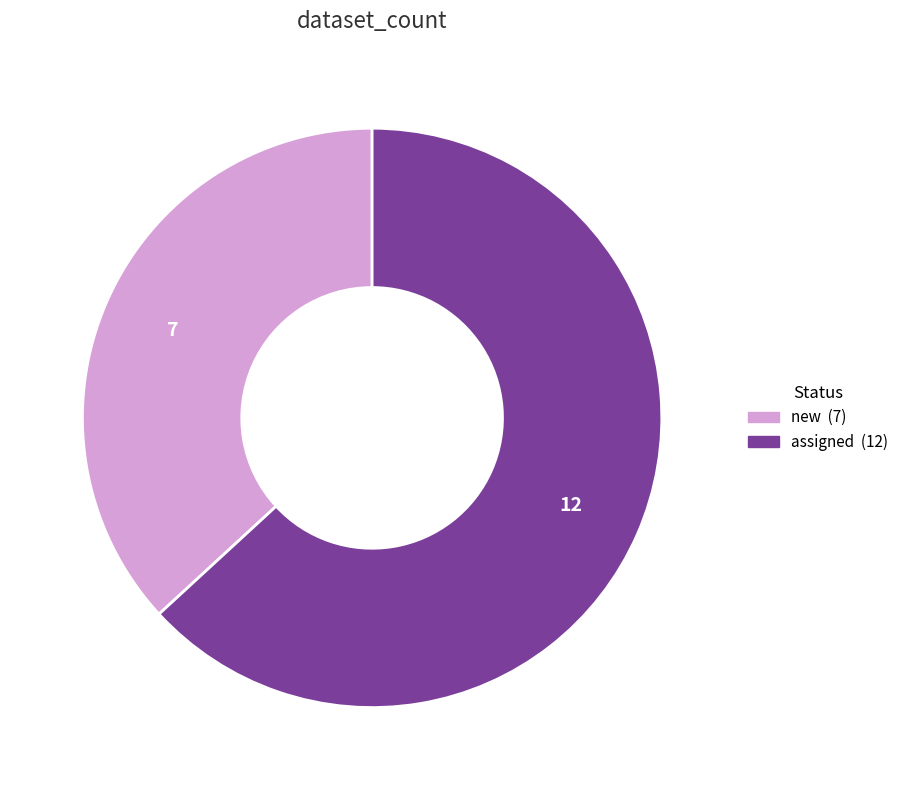

Which slice is the largest?

assigned